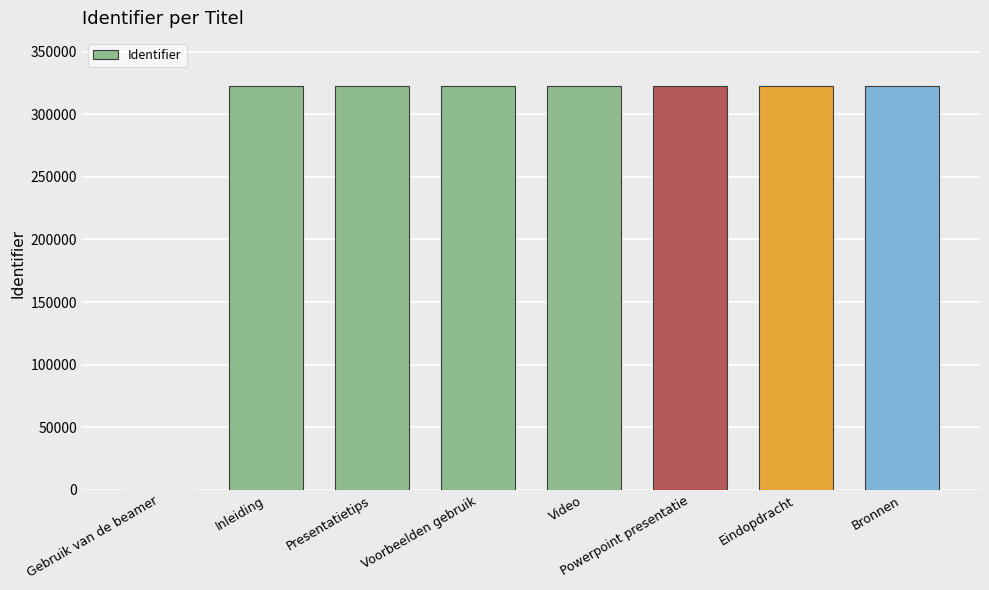

How many positive values are there?

7